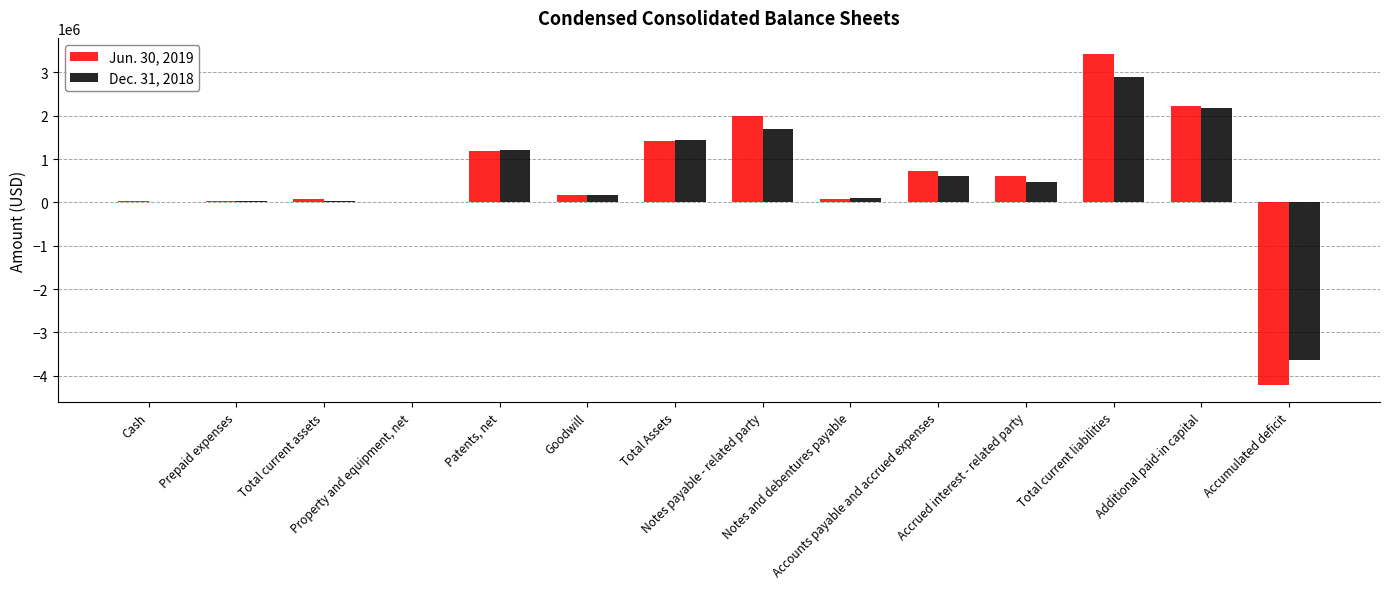

What position from the left is Patents, net?

5